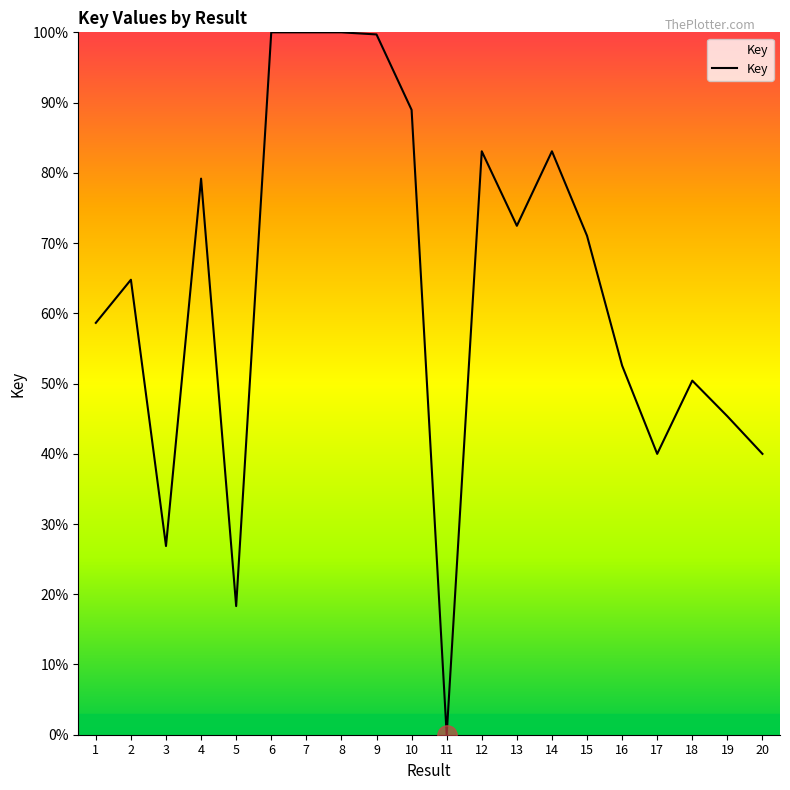

What value does the data have at 2?

64.8